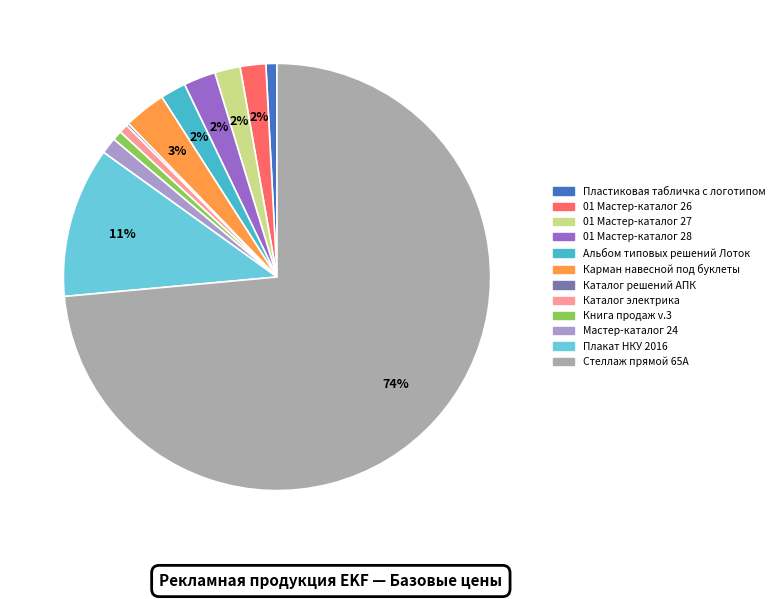

Count the number of slices in the pie.

12